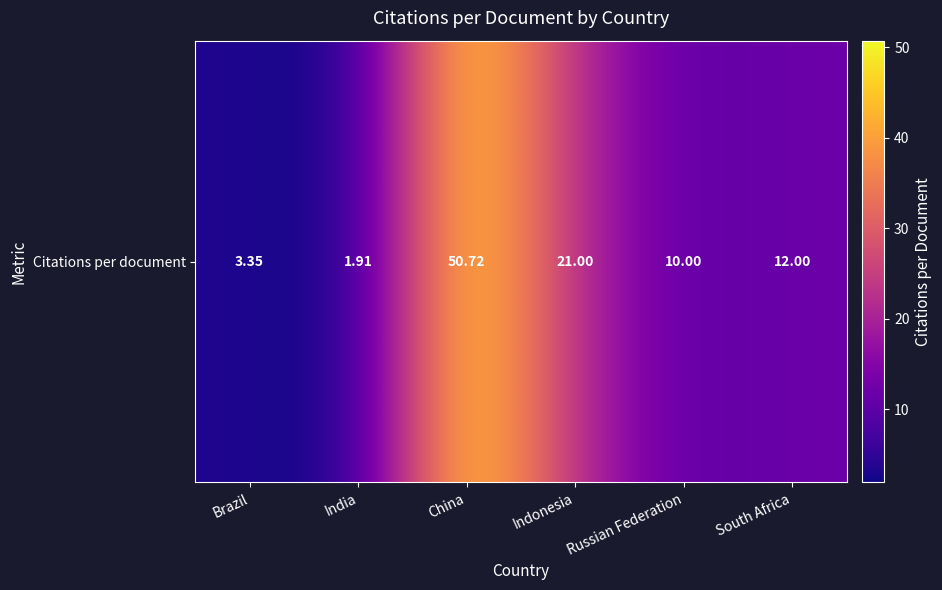

Which category has the lowest value across all series?

India